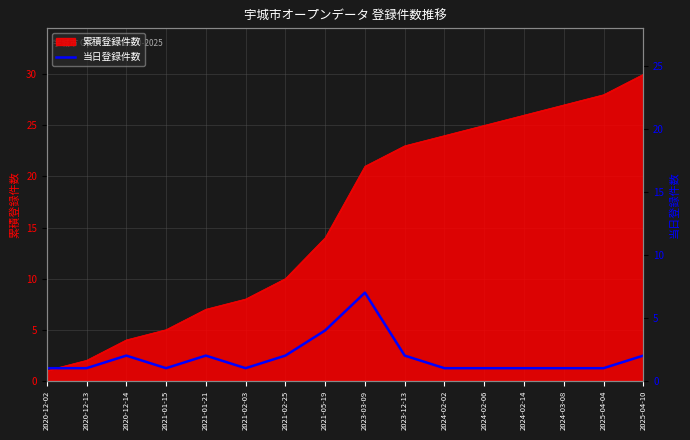

What is the label of the 4th point from the left?

2021-01-15